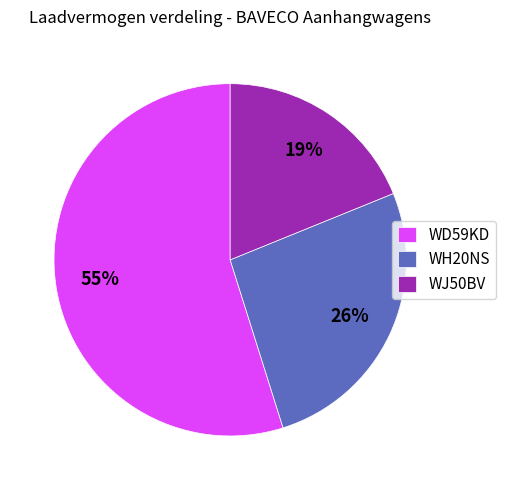

To the nearest percent, what portion does WD59KD represent?

55%